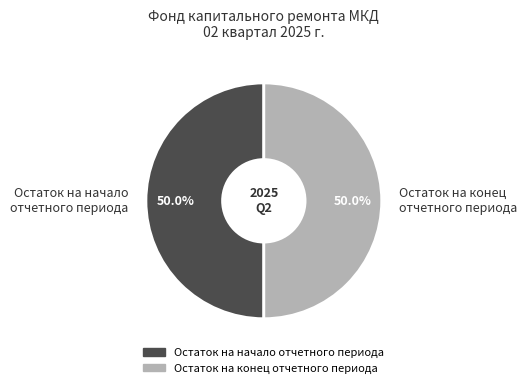

What is the ratio of the value at Остаток на начало отчетного периода to the value at Остаток на конец отчетного периода?

1.0